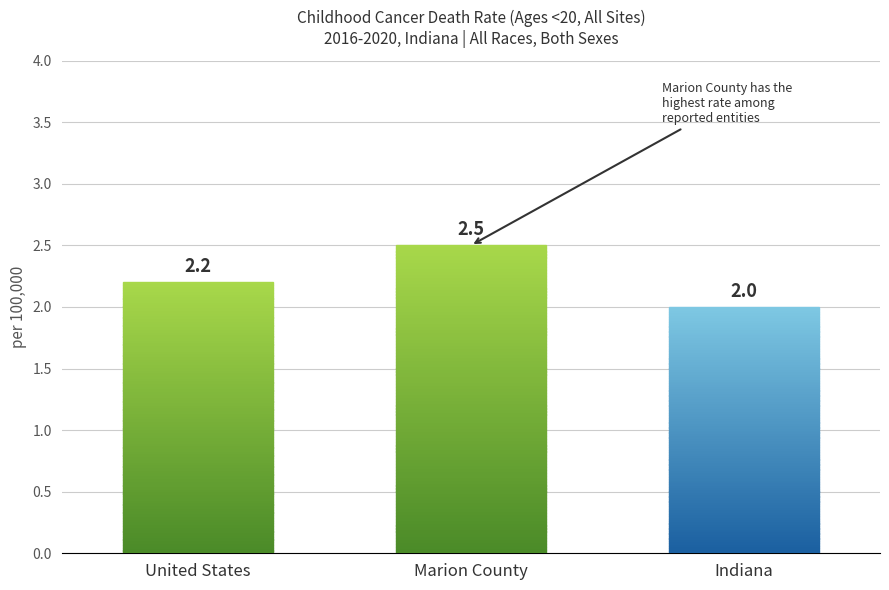

Which category has the highest value across all series?

Marion County